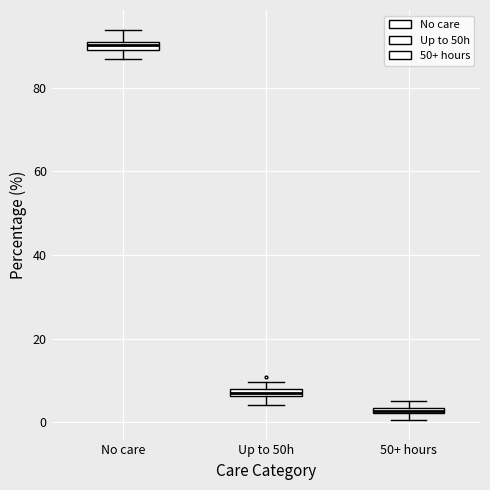

Where does the lower whisker of the box for No care end on the y-axis? The values are not printed on the chart, so give them approximately, as read against the axis.

86